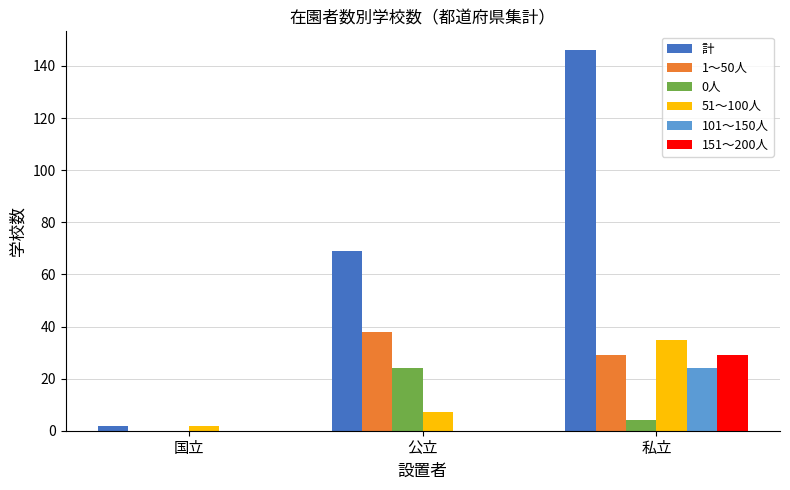

Reading left to right, list all the values displayed in this chart.

計: 2	69	146
1～50人: 0	38	29
0人: 0	24	4
51～100人: 2	7	35
101～150人: 0	0	24
151～200人: 0	0	29